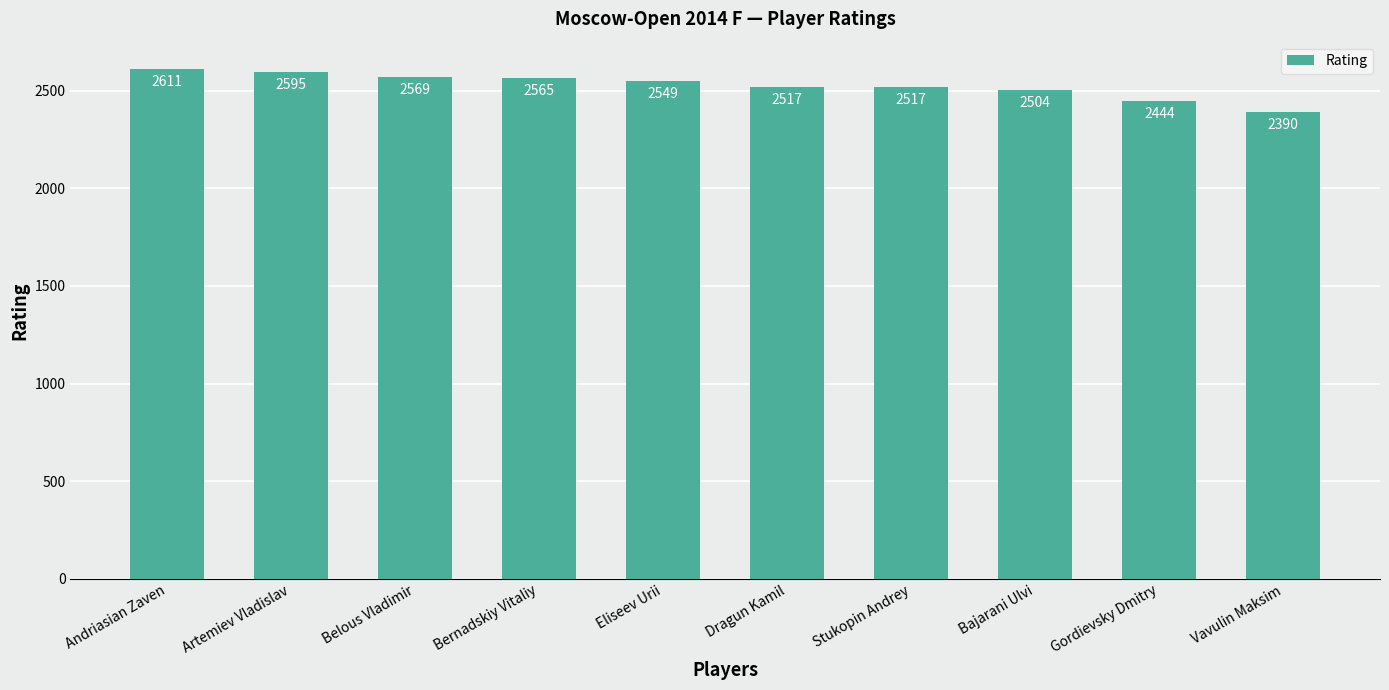

Approximately how many times larger is the value at Vavulin Maksim compared to Bajarani Ulvi?

1.0